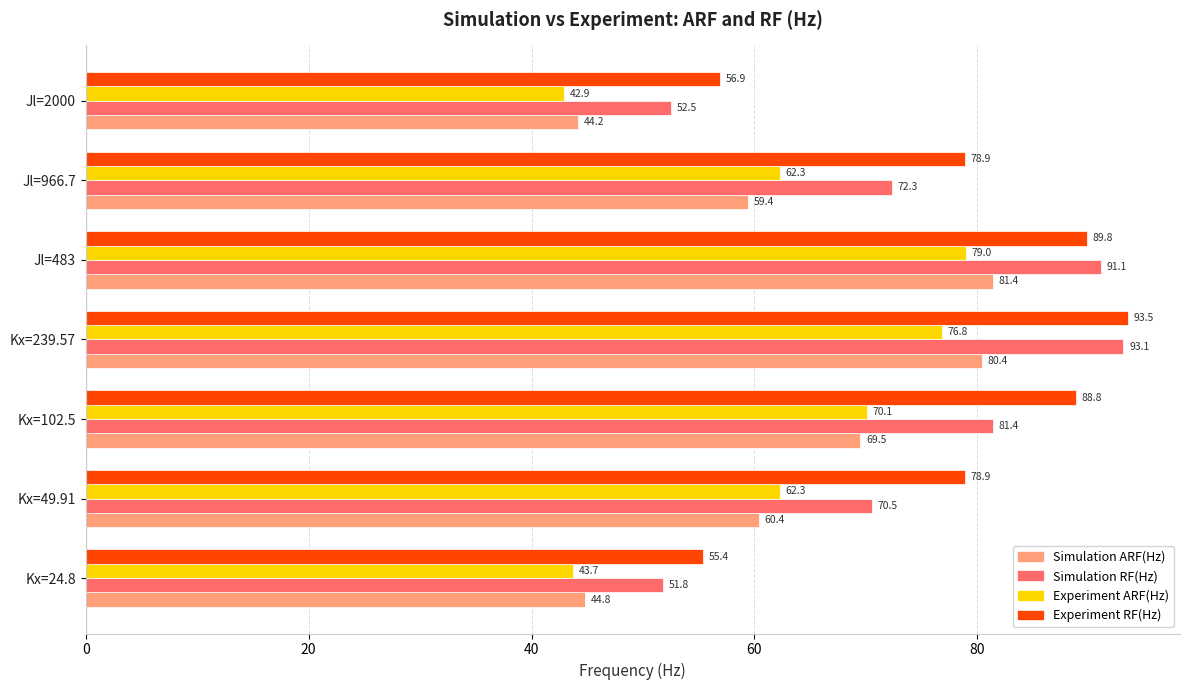

What is the greatest value displayed?

93.5